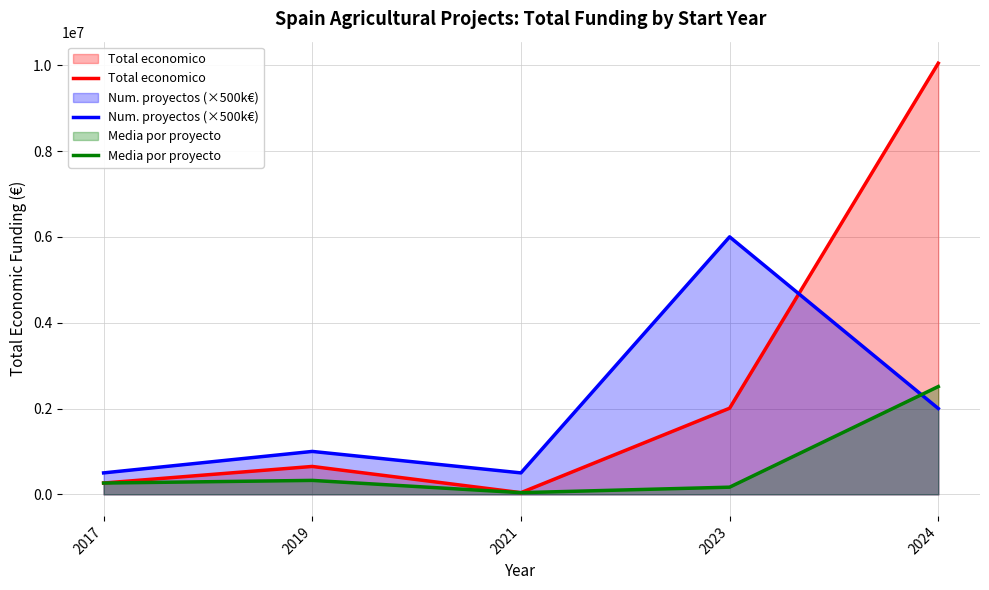

True or false: Total economico and Media por proyecto cross at least once.

False